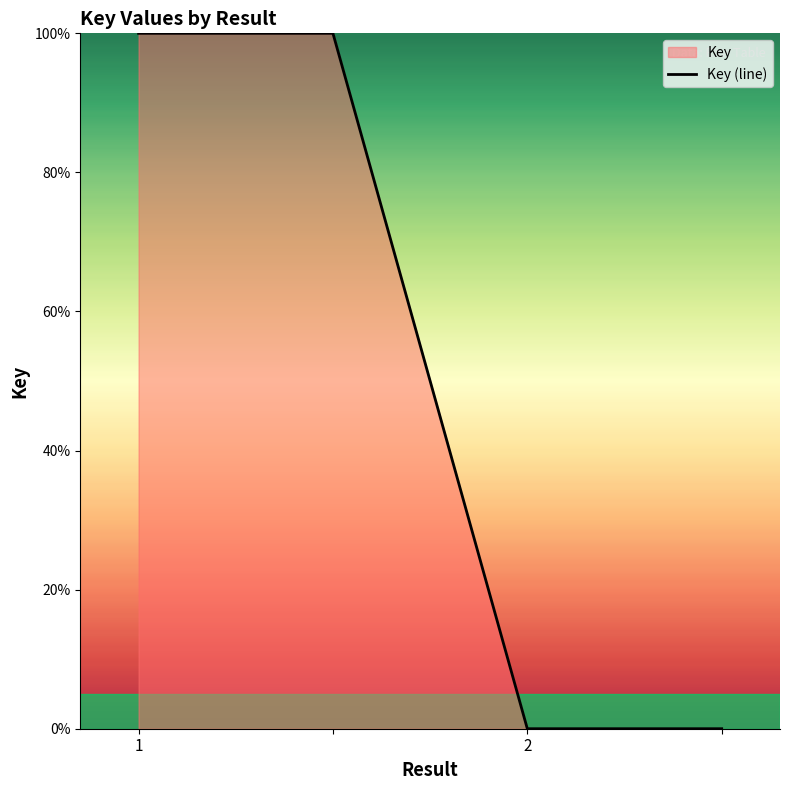

What is the average value?

50